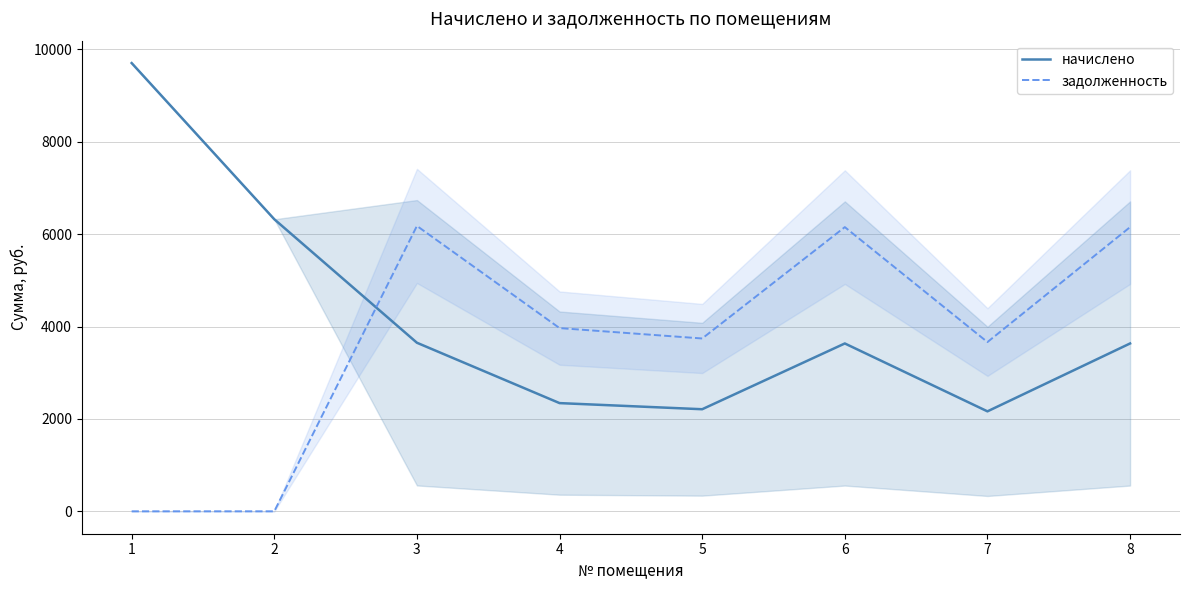

What is the difference between the maximum and minimum values in the начислено series?

7538.9